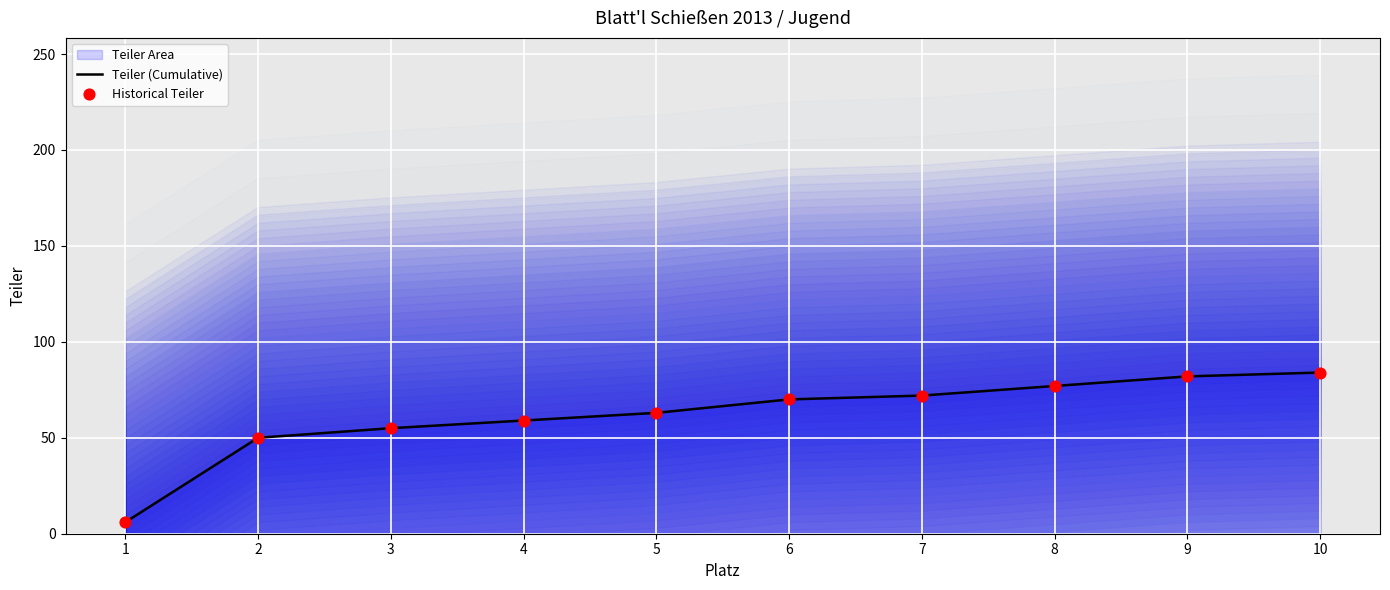

Is the value of Historical Teiler at 7 greater than the value of Teiler (Cumulative) at 4?

Yes